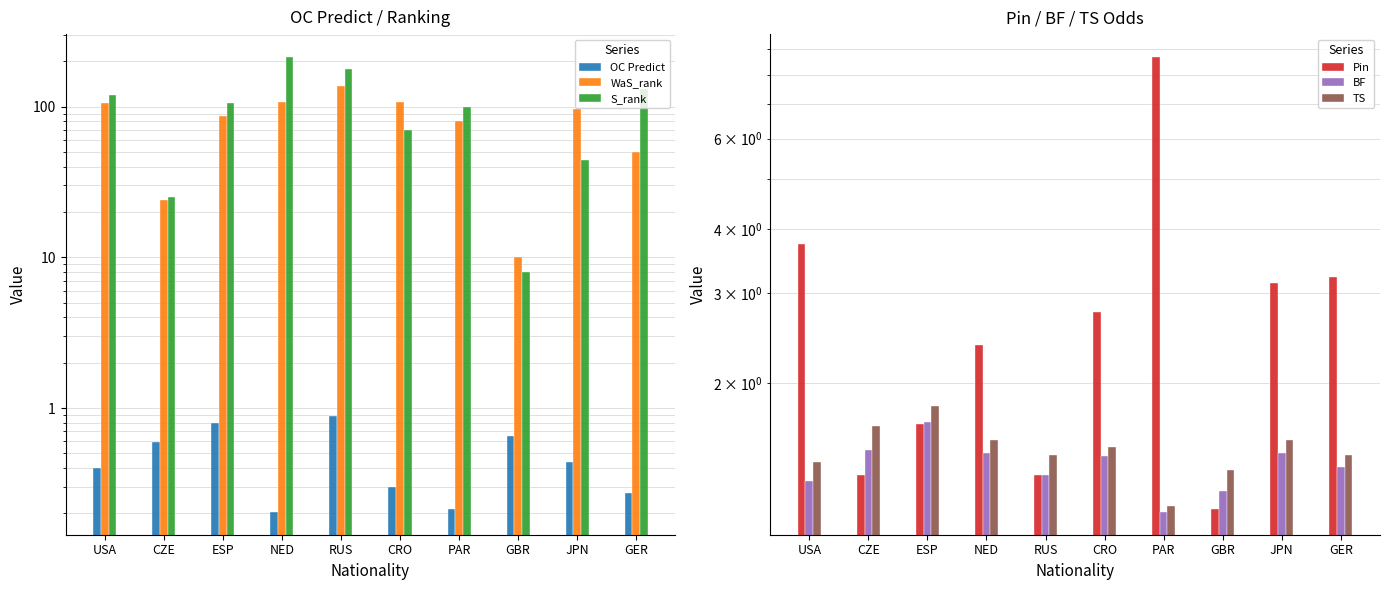

What is the difference between the maximum and second lowest values in the OC Predict series?

0.7